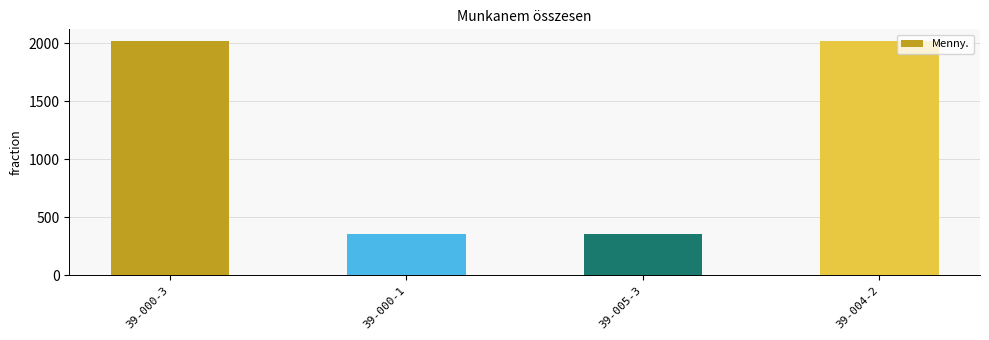

True or false: the data shows 610 at 39-000-3.

False